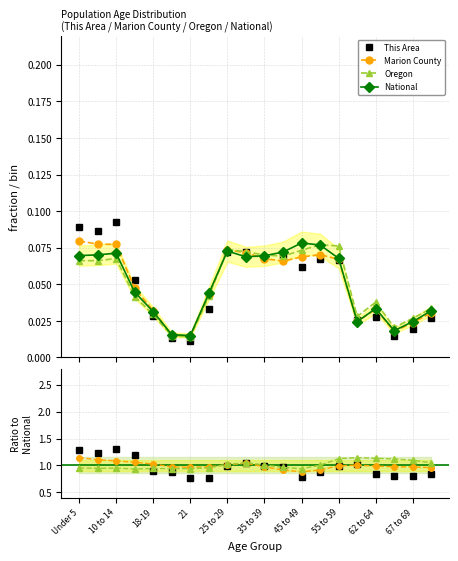

What is the sum of all National values?

1.0